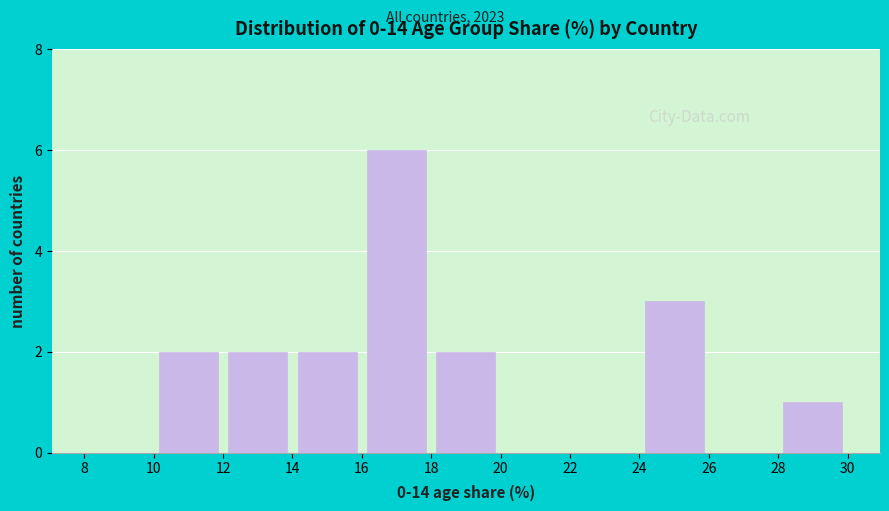

How tall is the bar that spans 24 to 26 on the x-axis? The values are not printed on the chart, so give them approximately, as read against the axis.

3